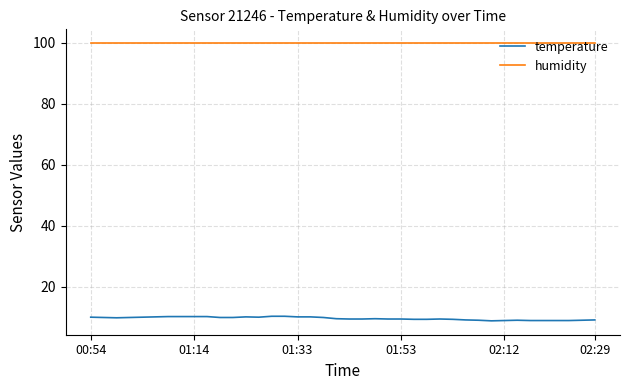

What is the maximum value shown in the chart?

99.9